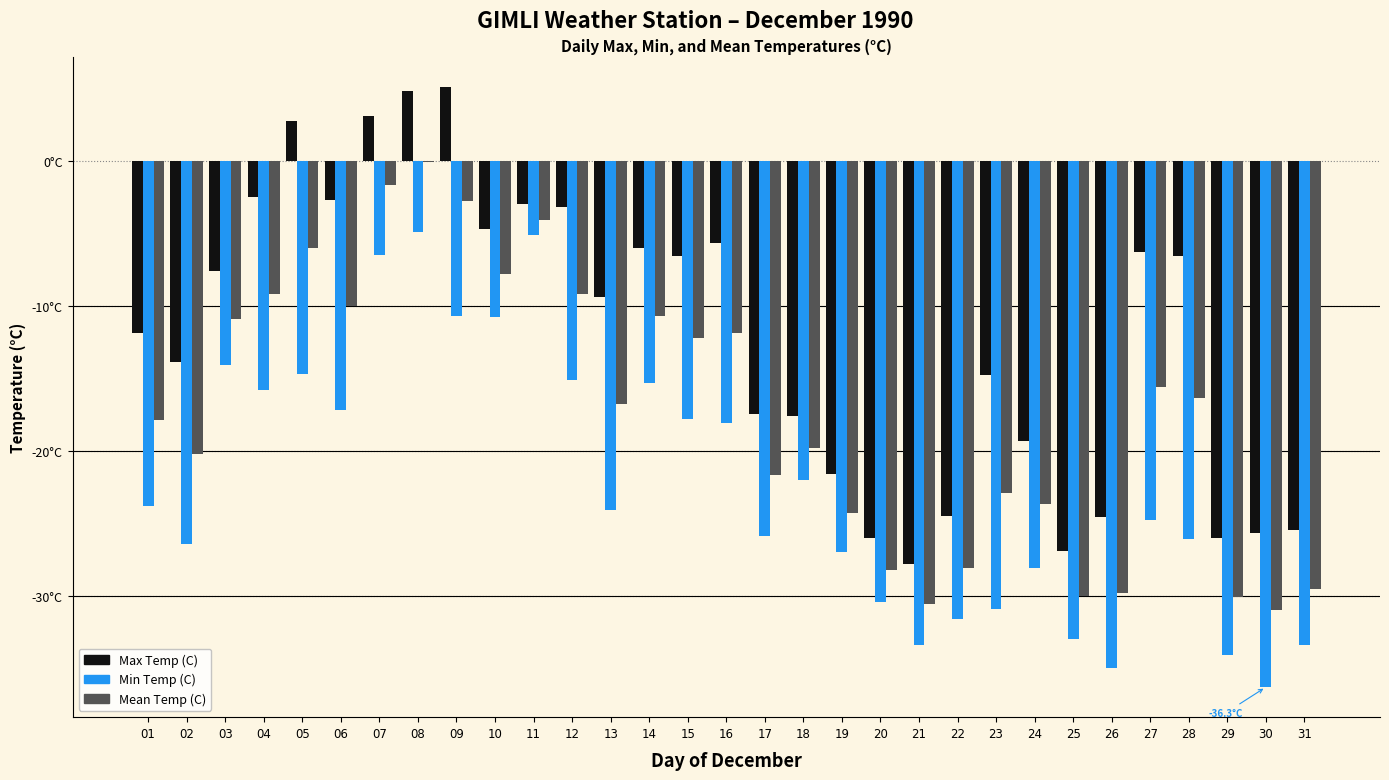

Reading left to right, list all the values displayed in this chart.

Max Temp (C): -11.9	-13.9	-7.6	-2.5	2.7	-2.7	3.1	4.8	5.1	-4.7	-3.0	-3.2	-9.4	-6.0	-6.6	-5.7	-17.5	-17.6	-21.6	-26.0	-27.8	-24.5	-14.8	-19.3	-26.9	-24.6	-6.3	-6.6	-26.0	-25.7	-25.5
Min Temp (C): -23.8	-26.4	-14.1	-15.8	-14.7	-17.2	-6.5	-4.9	-10.7	-10.8	-5.1	-15.1	-24.1	-15.3	-17.8	-18.1	-25.9	-22.0	-27.0	-30.4	-33.4	-31.6	-30.9	-28.1	-33.0	-35.0	-24.8	-26.1	-34.1	-36.3	-33.4
Mean Temp (C): -17.9	-20.2	-10.9	-9.2	-6.0	-10.0	-1.7	-0.1	-2.8	-7.8	-4.1	-9.2	-16.8	-10.7	-12.2	-11.9	-21.7	-19.8	-24.3	-28.2	-30.6	-28.1	-22.9	-23.7	-30.0	-29.8	-15.6	-16.4	-30.1	-31.0	-29.5